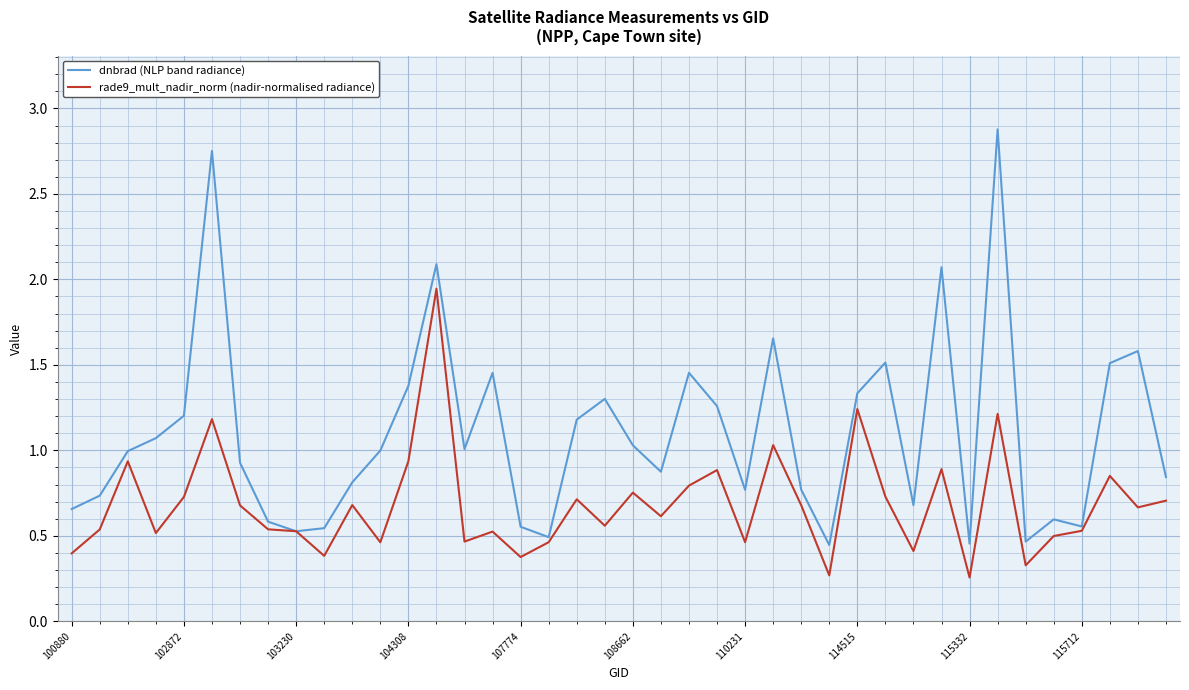

How many lines are shown in the chart?

2